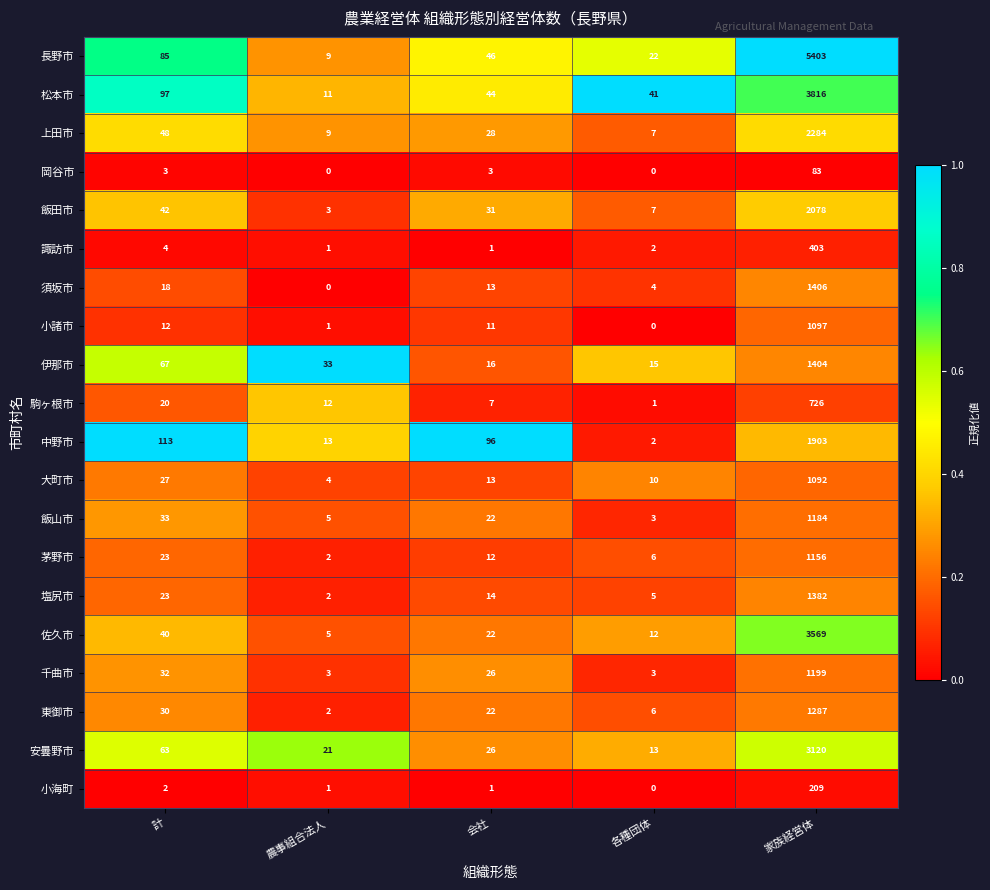

How many distinct data groups are displayed?

20